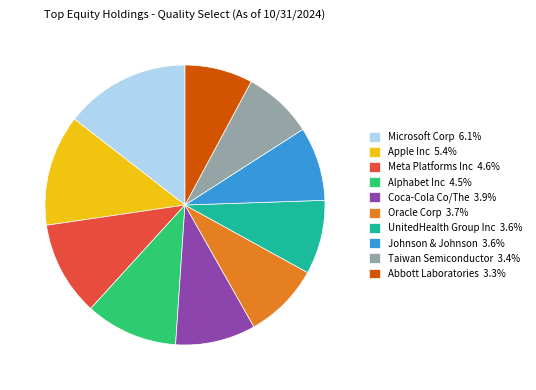

True or false: Meta Platforms Inc accounts for 17% of the total.

False